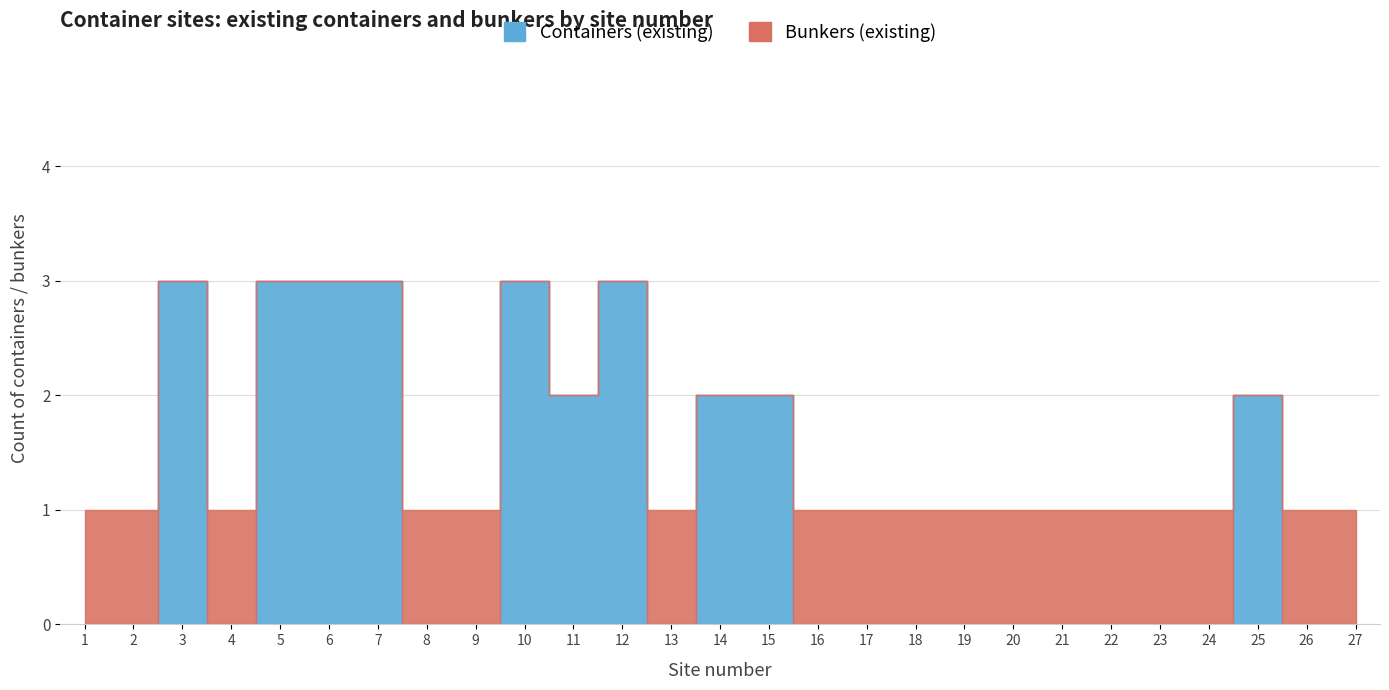

What is the difference between the maximum and minimum values in the Containers (existing) series?

3